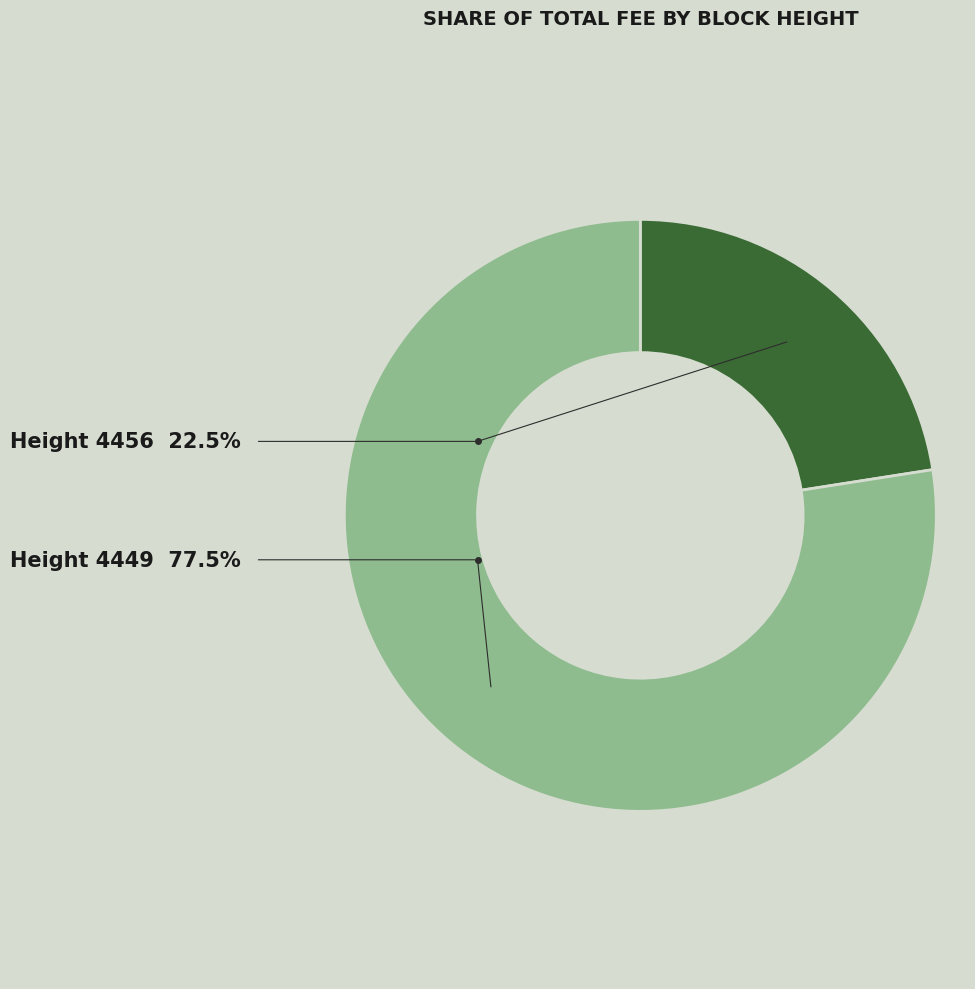

Is there any slice that represents more than half of the pie?

Yes